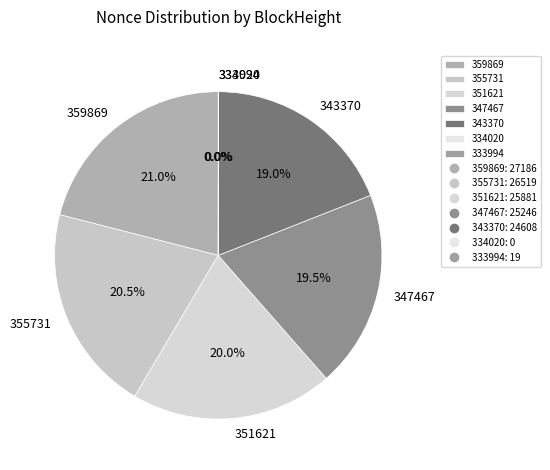

Is the sum of 359869 and 355731 greater than half?

No